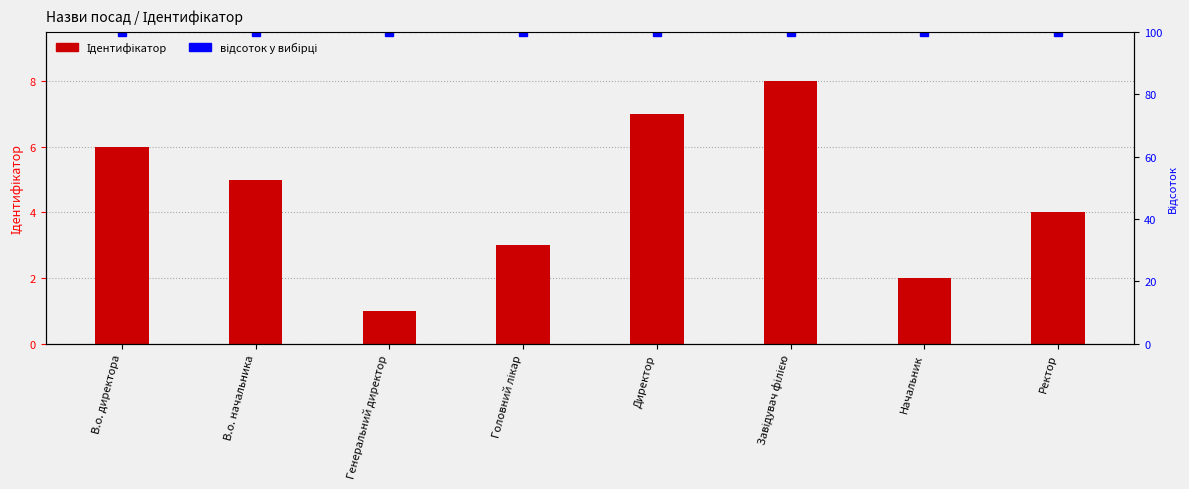

Which has a higher value, Директор or Генеральний директор?

Директор